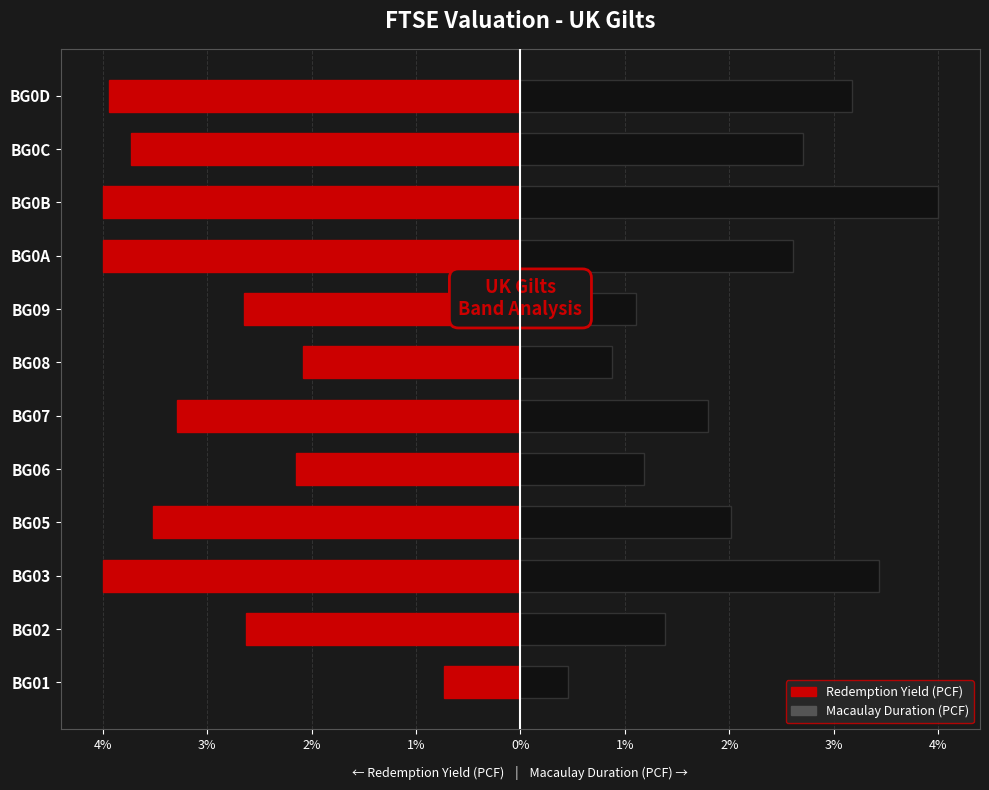

What is the lowest value of the Macaulay Duration (PCF) series?

0.5